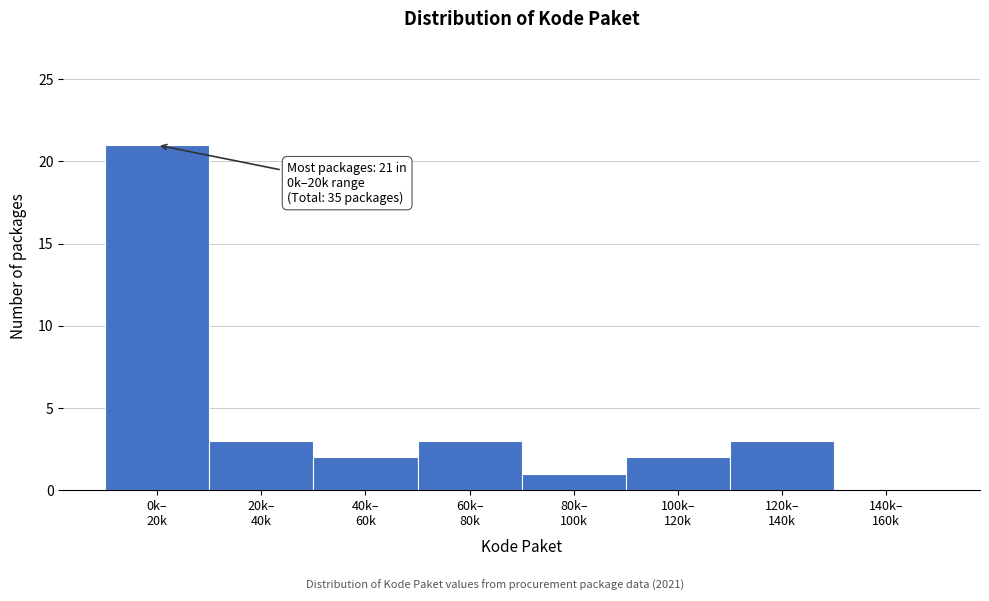

What is the greatest value displayed?

21